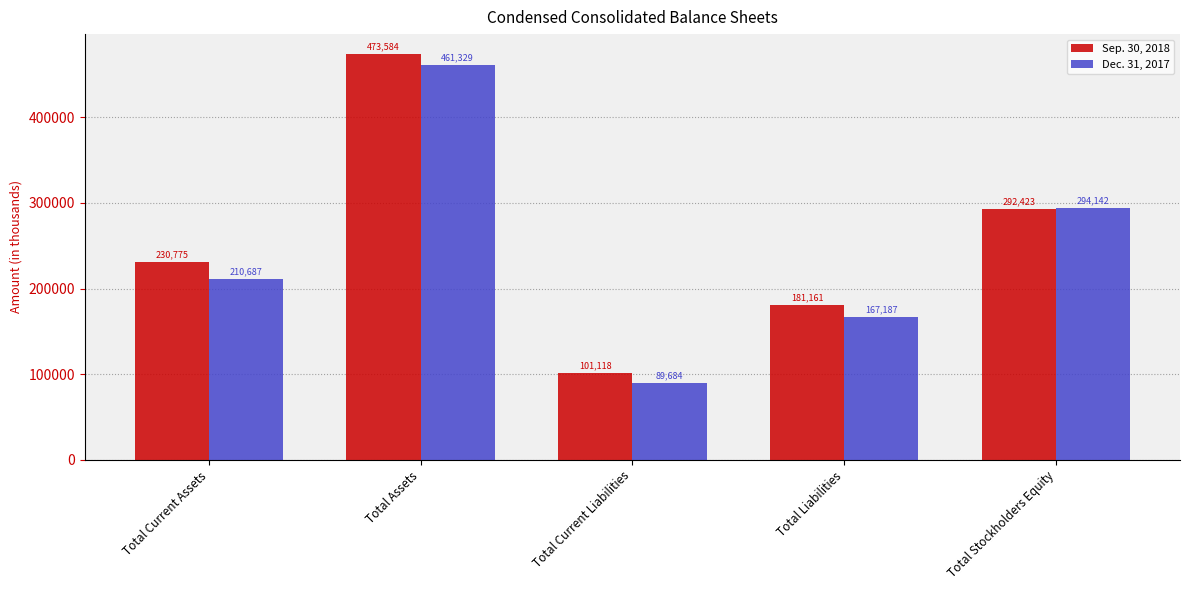

What is the sum of all Sep. 30, 2018 values?

1279061